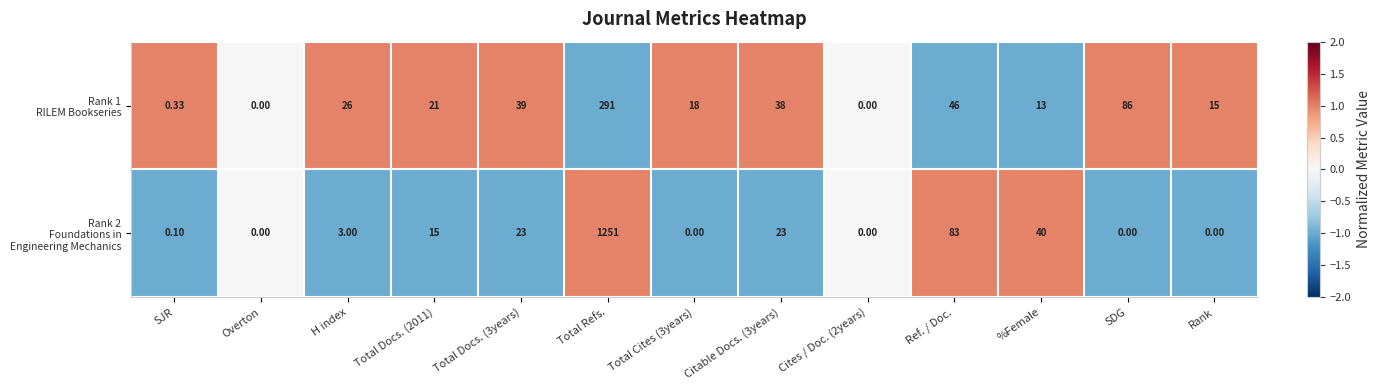

How many distinct data groups are displayed?

2